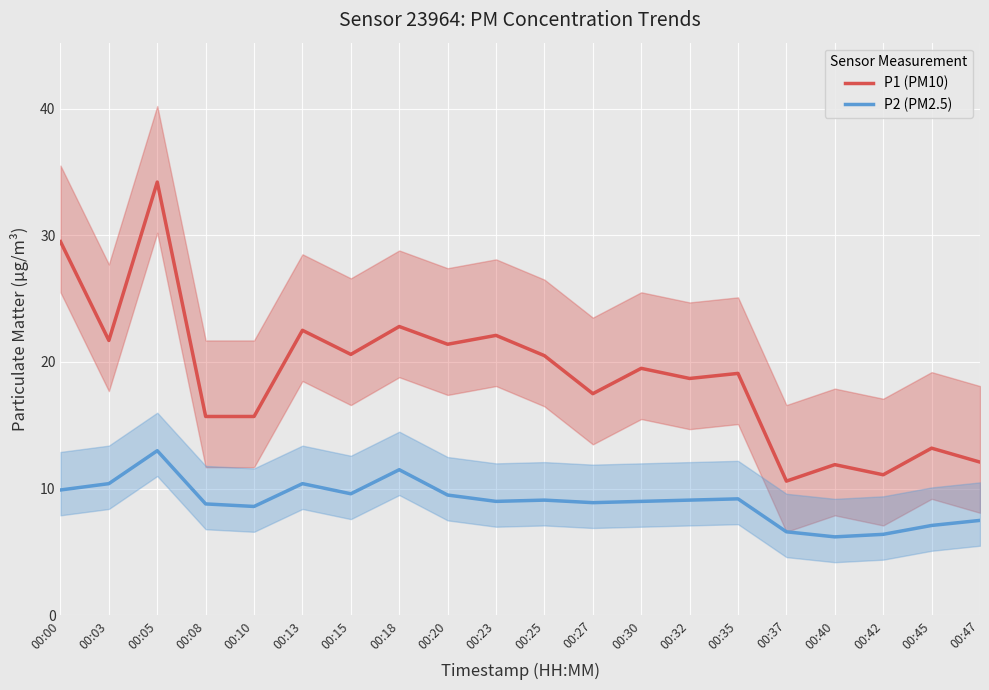

Reading left to right, extract all data points from this chart.

P1 (PM10): 29.5	21.7	34.2	15.7	15.7	22.5	20.6	22.8	21.4	22.1	20.5	17.5	19.5	18.7	19.1	10.6	11.9	11.1	13.2	12.1
P2 (PM2.5): 9.9	10.4	13.0	8.8	8.6	10.4	9.6	11.5	9.5	9.0	9.1	8.9	9.0	9.1	9.2	6.6	6.2	6.4	7.1	7.5